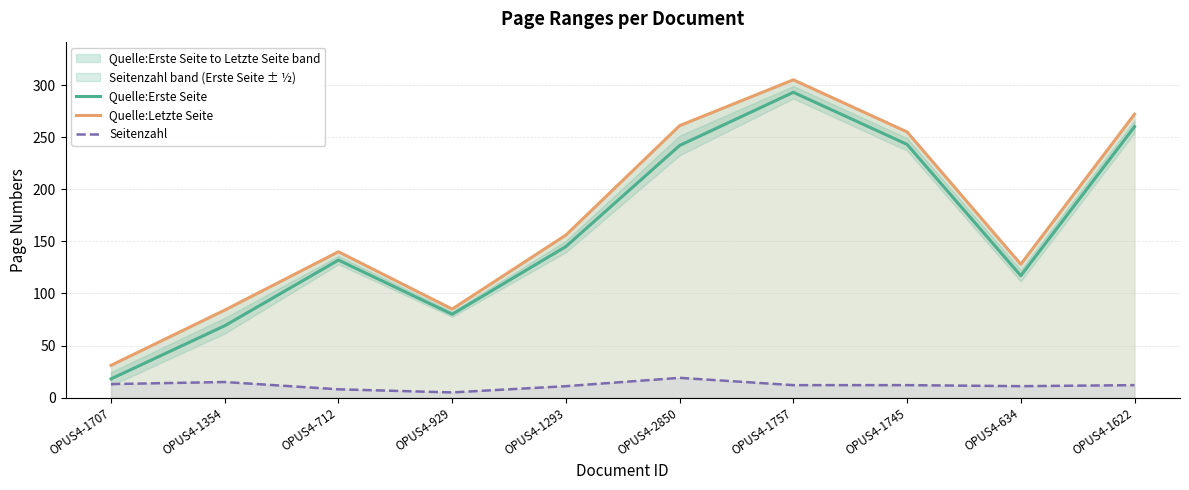

At which category does the chart reach its peak across all series?

OPUS4-1757